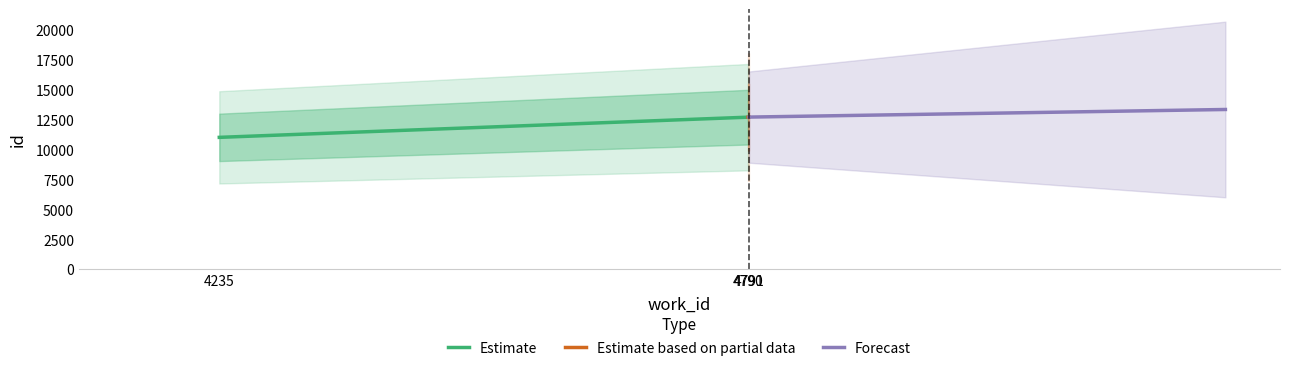

What is the sum of all values?

21.9